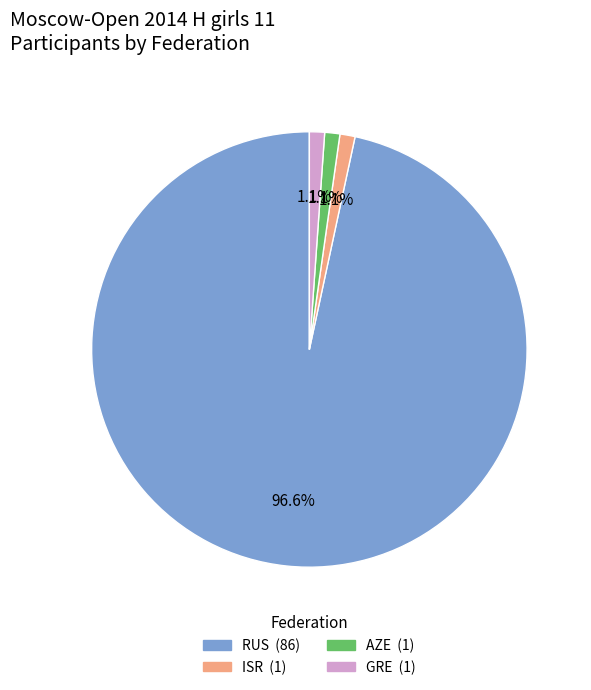

What is the largest slice in the pie chart?

RUS